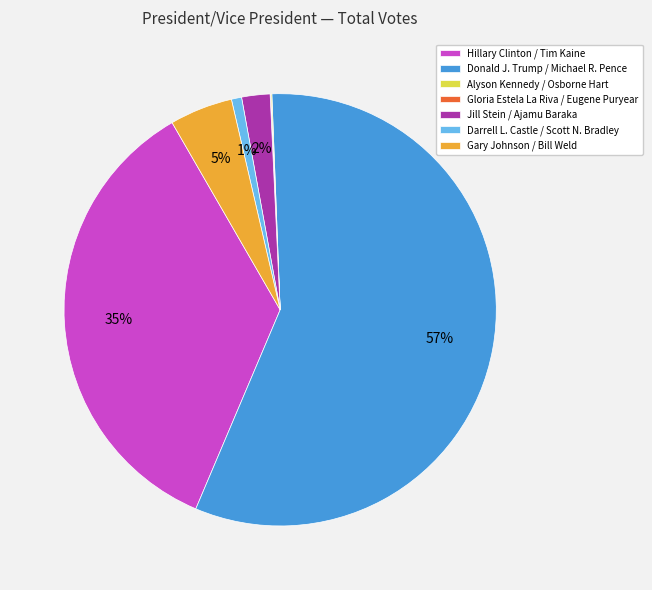

To the nearest percent, what is the average slice percentage?

14%